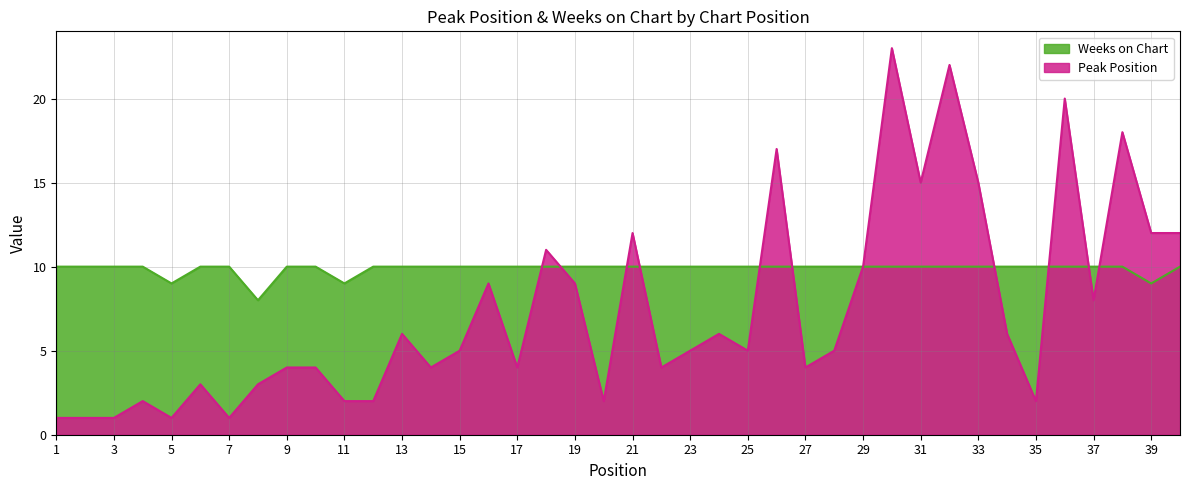

At which category does Peak Position reach its first local peak?

4